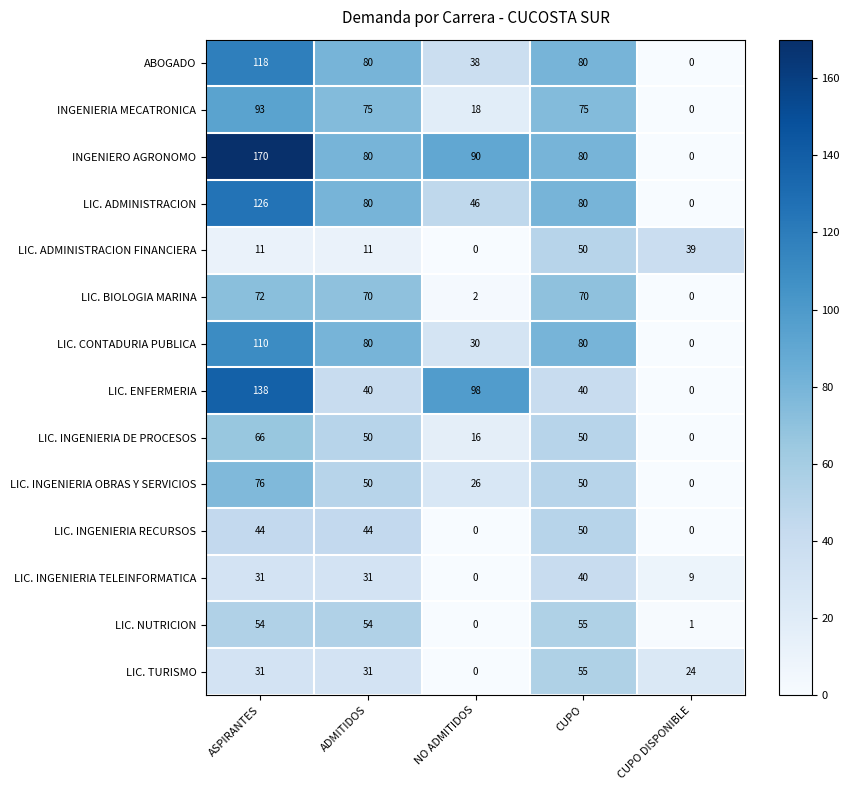

Which series has the largest range (max minus min)?

INGENIERO AGRONOMO